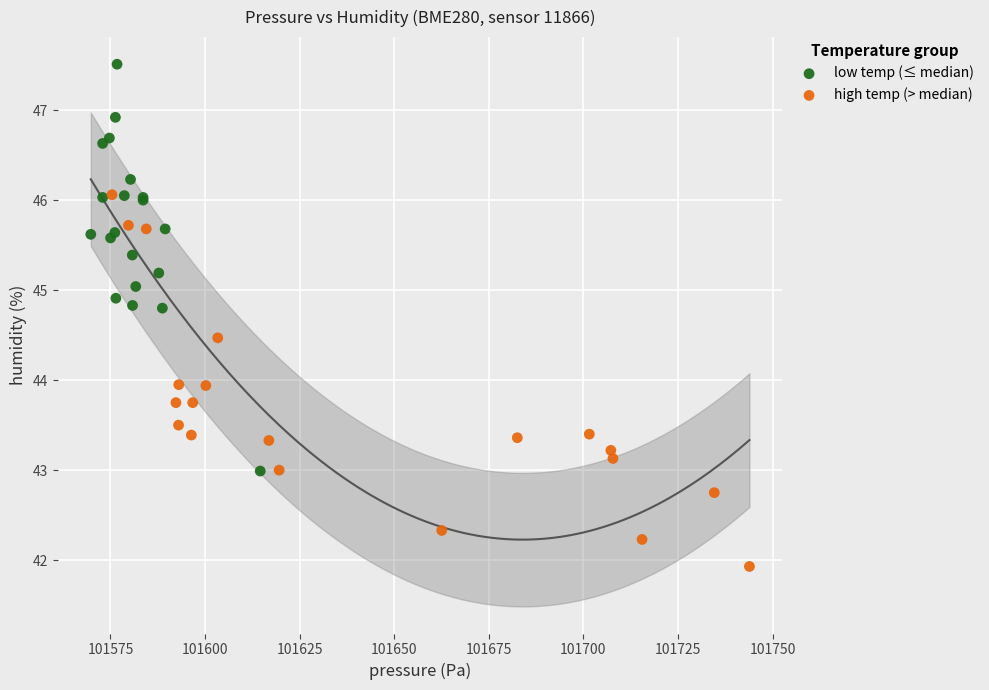

Which series contains the highest Y value?

low temp (≤ median)